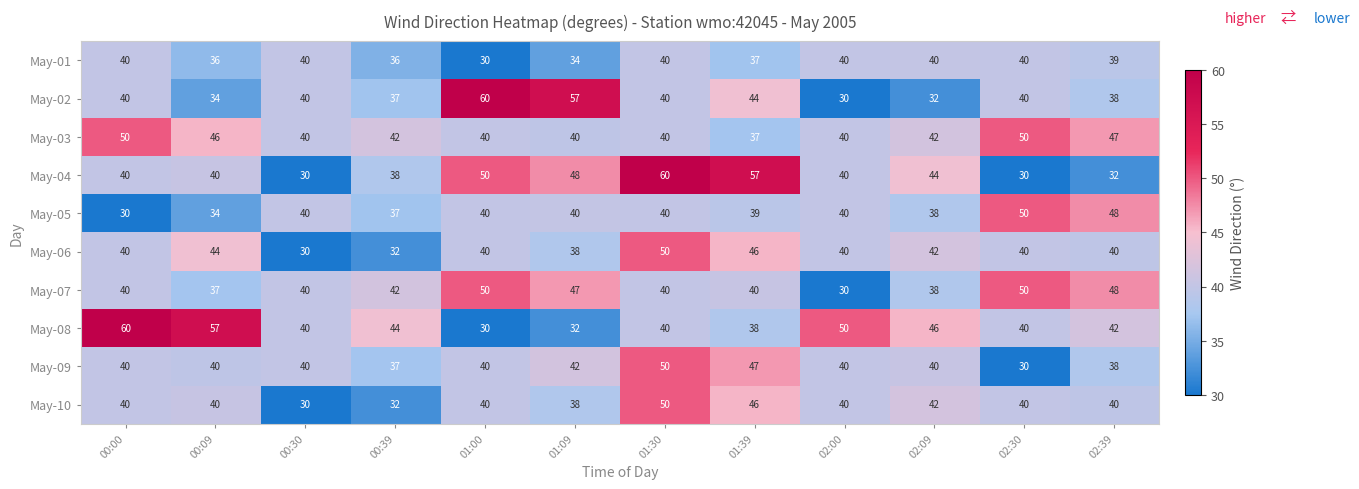

True or false: May-07 has a value of 50 at 02:30.

True